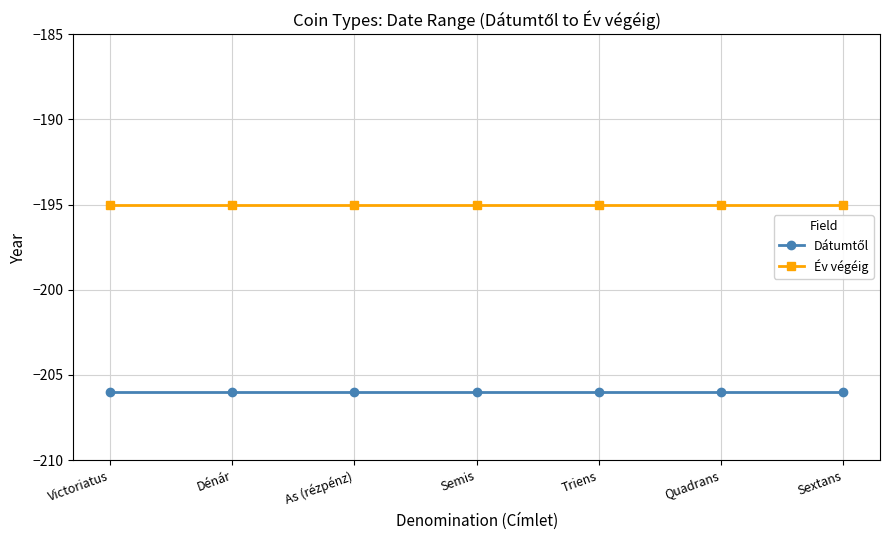

What value does the Év végéig series have at Triens?

-195